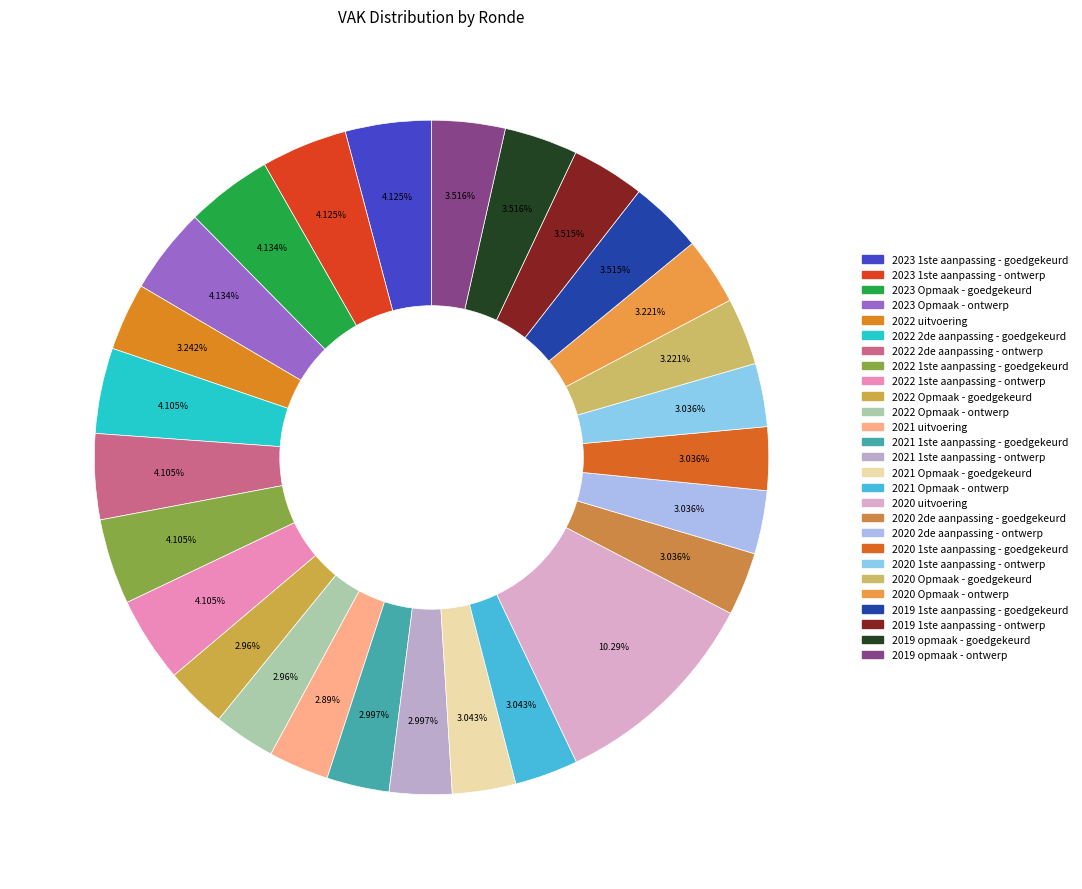

What is the ratio of the value at 2021 Opmaak - goedgekeurd to the value at 2021 Opmaak - ontwerp?

1.0